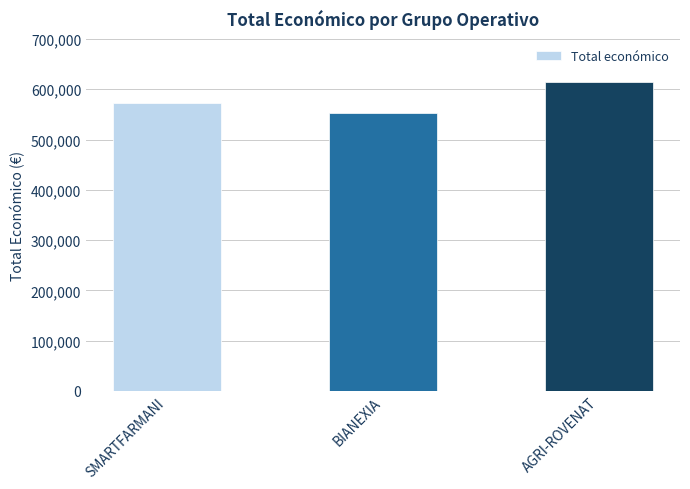

Read the value at SMARTFARMANI, to the nearest 50.

571950